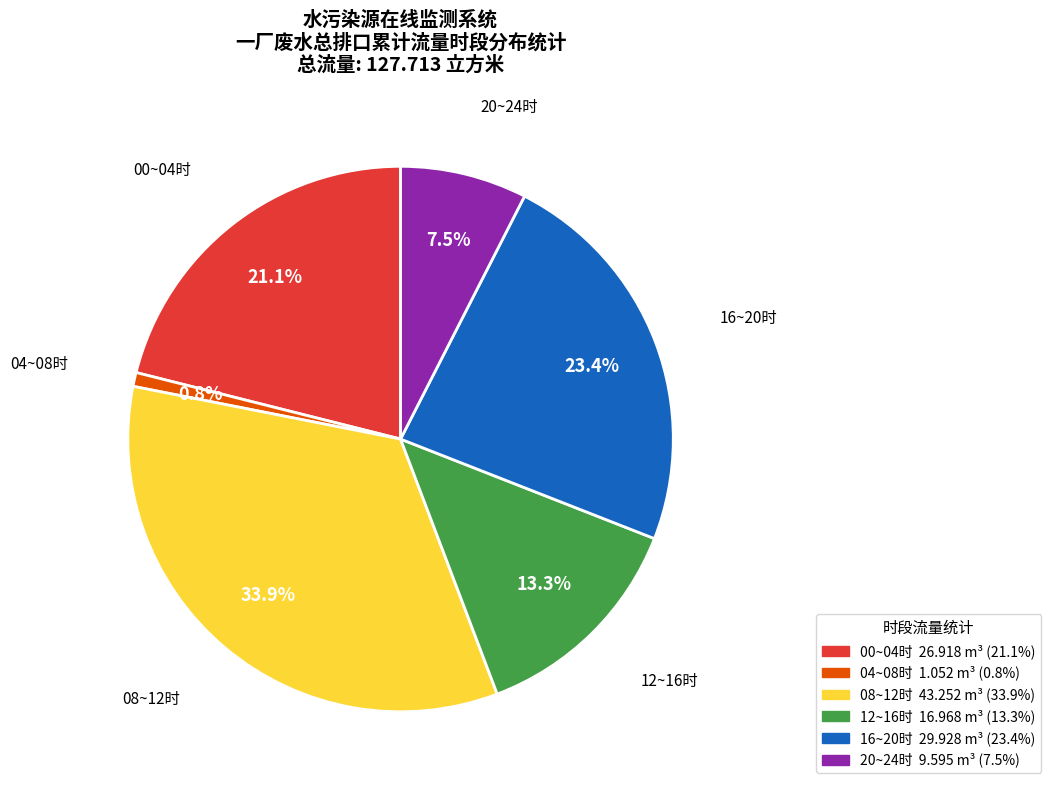

Is there a majority slice in this chart?

No